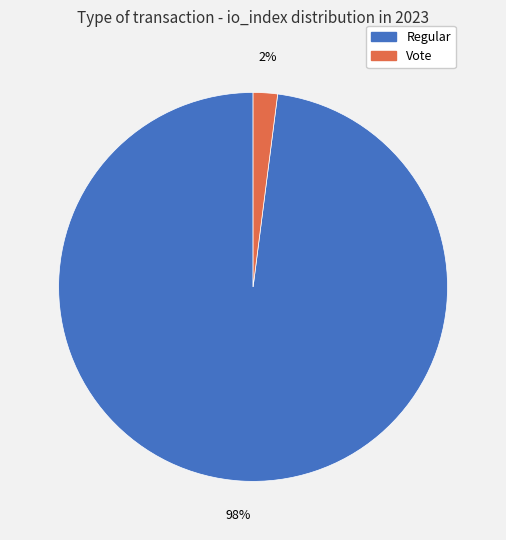

Rank the categories by value from highest to lowest.

Regular, Vote